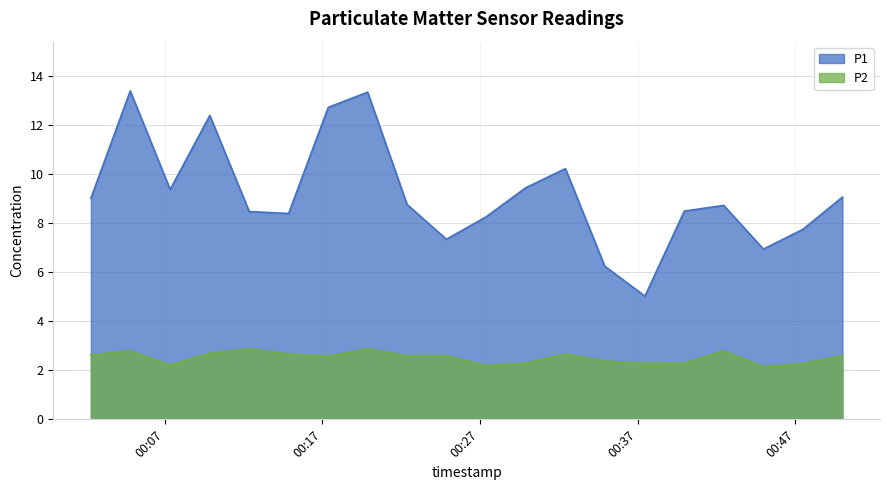

What is the sum of all P2 values?

50.5